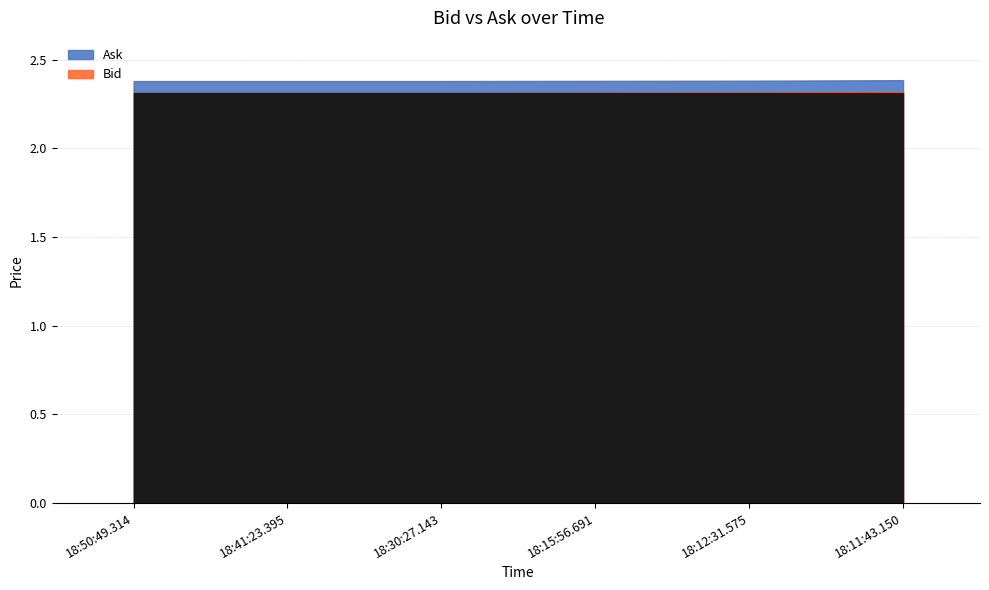

Which series has the largest range (max minus min)?

Bid